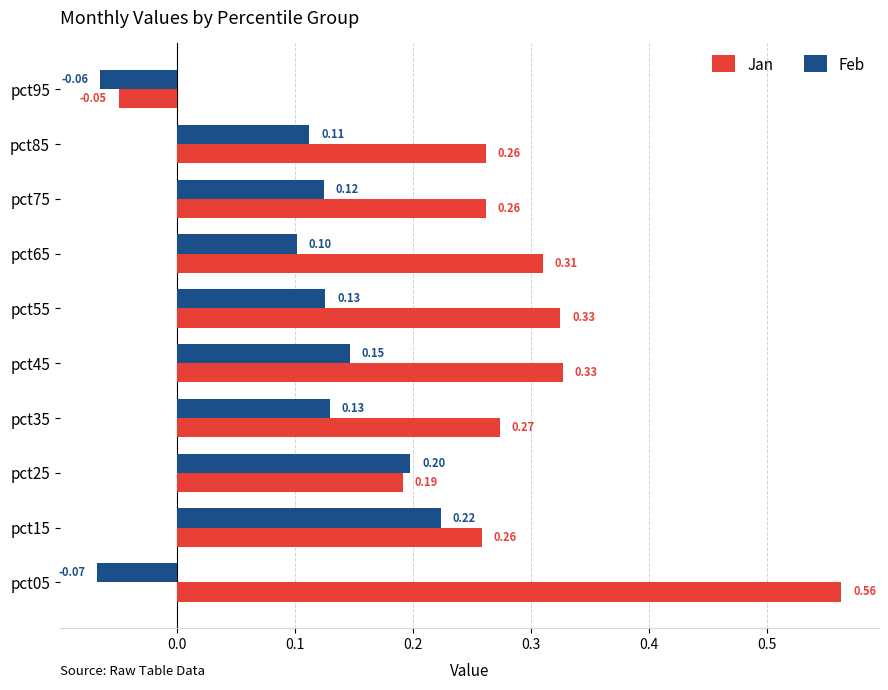

At how many categories does at least one series exceed 0?

9